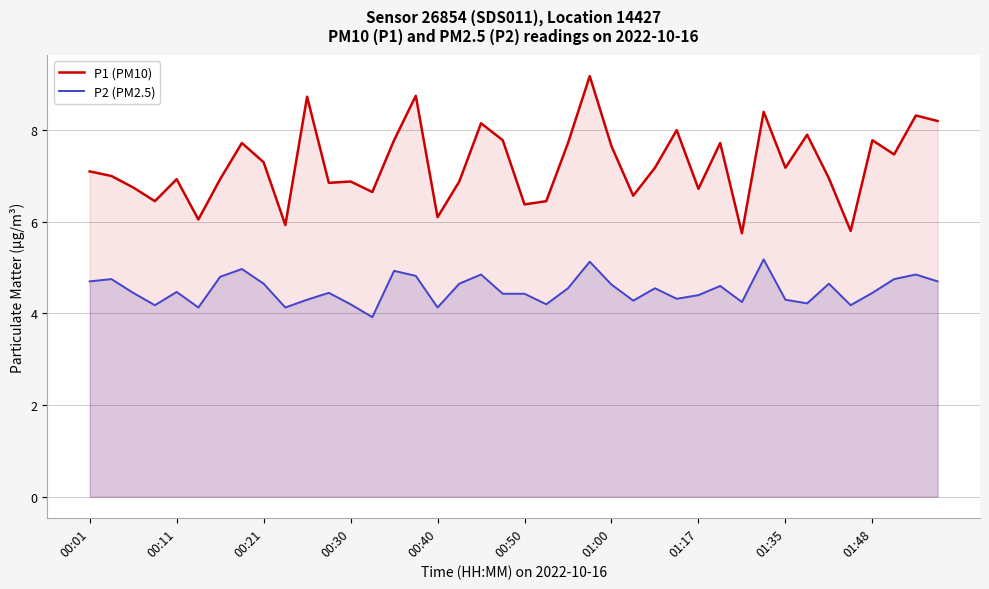

True or false: P1 (PM10) and P2 (PM2.5) intersect in this chart.

False